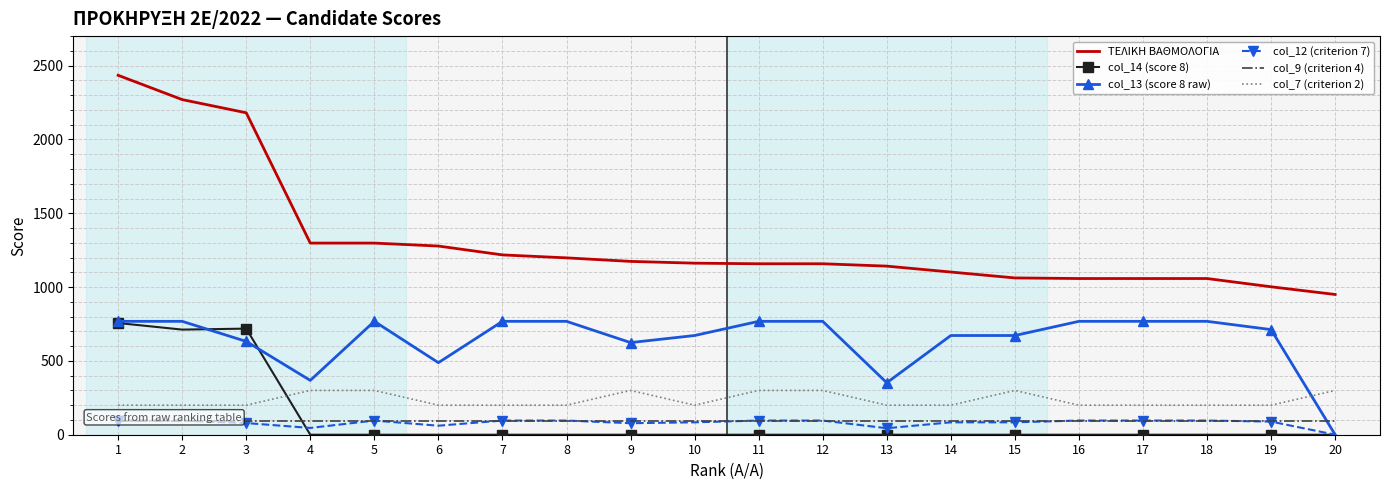

True or false: col_14 (score 8) and col_13 (score 8 raw) intersect in this chart.

True